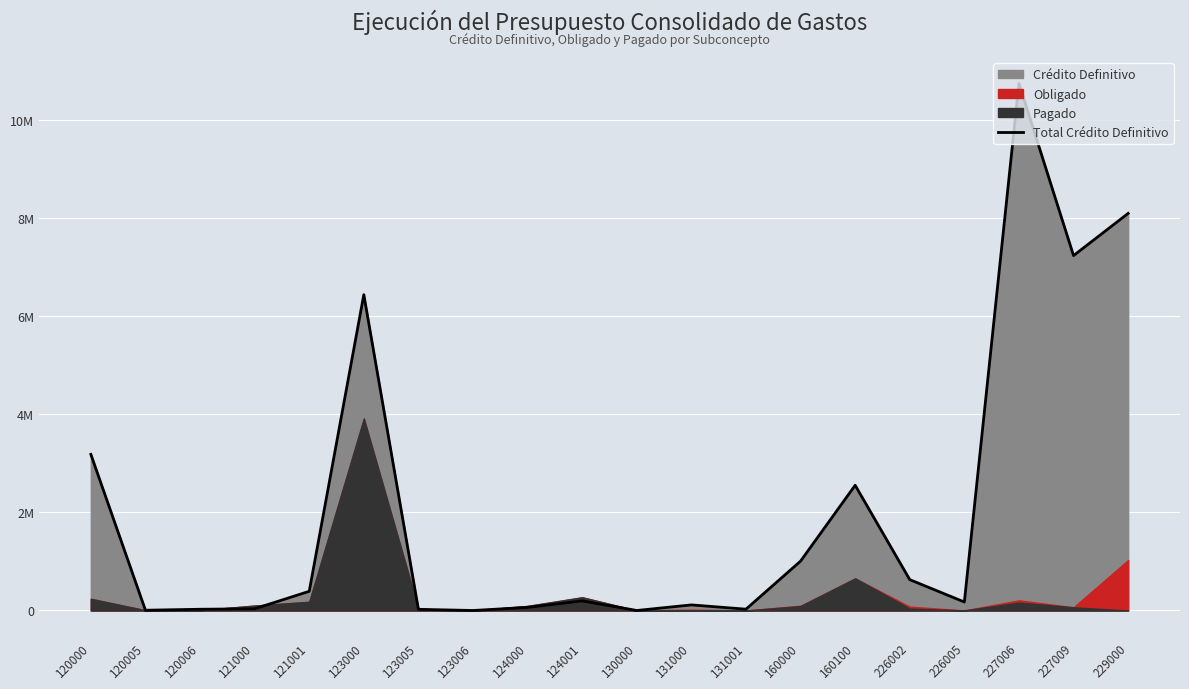

What is the value of the 6th point from the left?

6444798.6